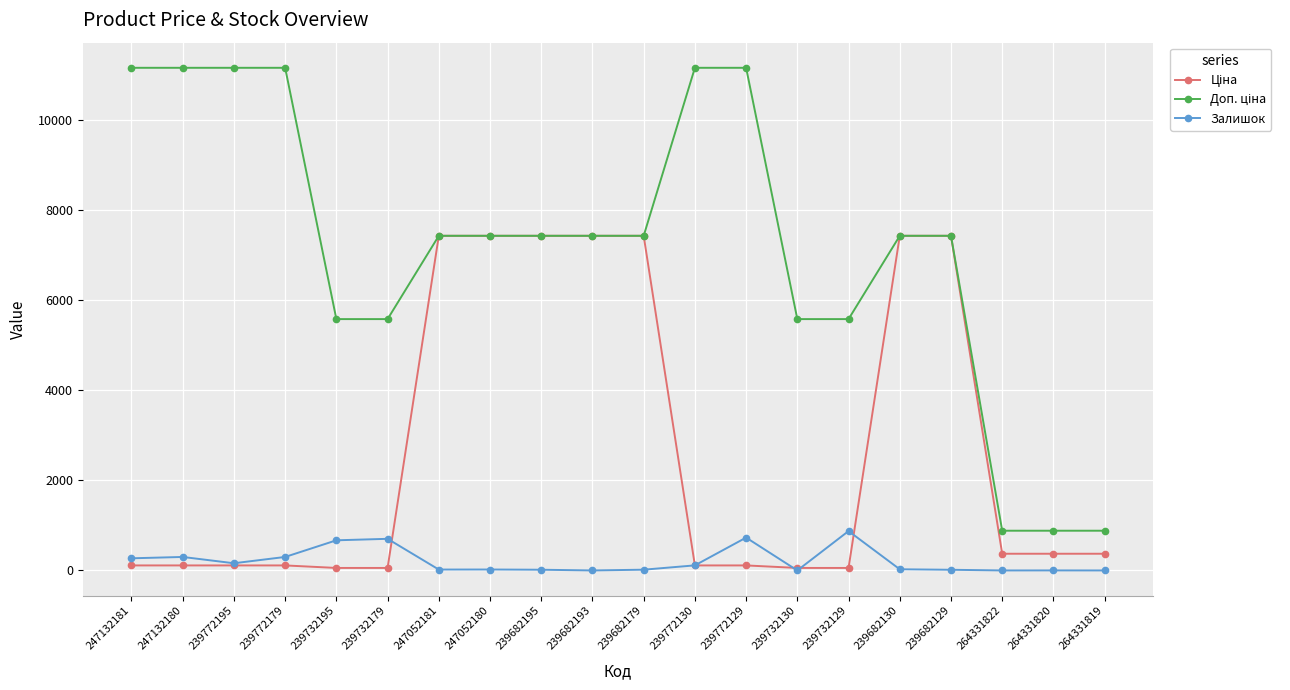

How many lines are shown in the chart?

3